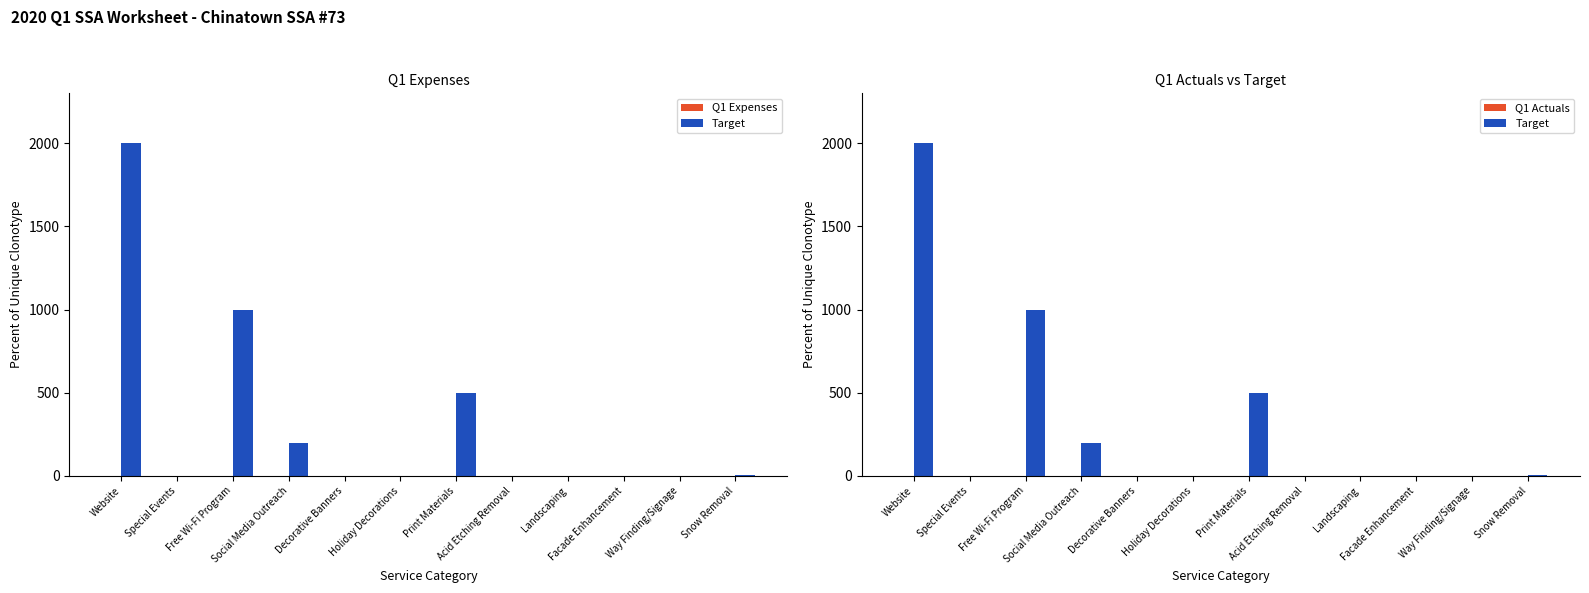

What is the label of the 3rd bar from the right?

Facade Enhancement